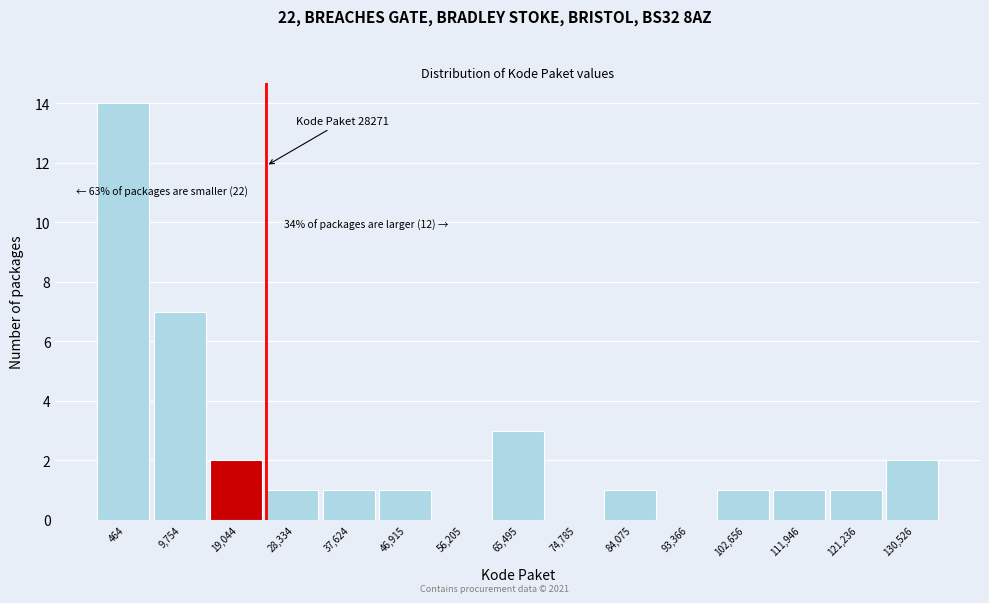

Reading right to left, list all the values displayed in this chart.

130,526=2	121,236=1	111,946=1	102,656=1	93,366=0	84,075=1	74,785=0	65,495=3	56,205=0	46,915=1	37,624=1	28,334=1	19,044=2	9,754=7	464=14